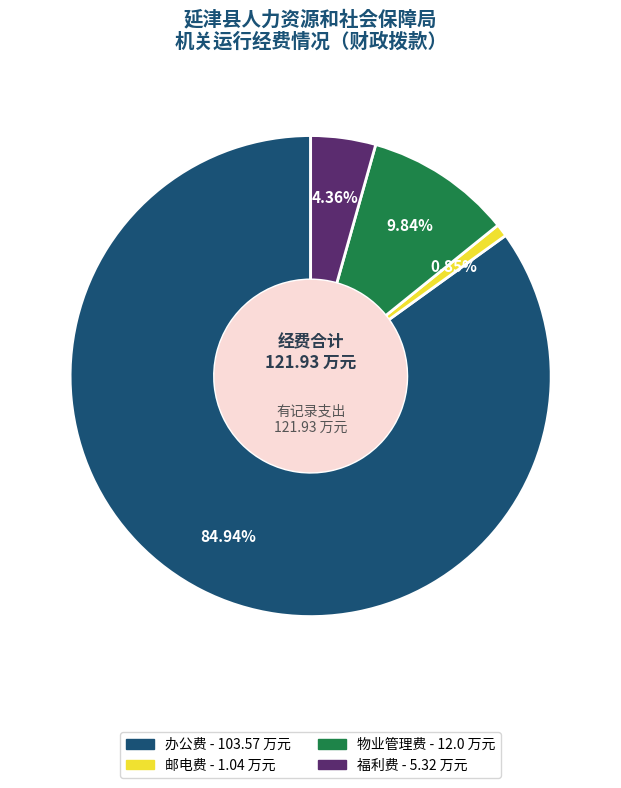

Which slice is the largest?

办公费